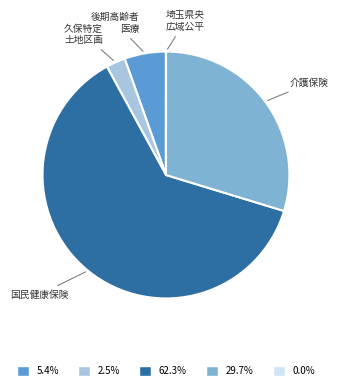

Is there a majority slice in this chart?

Yes